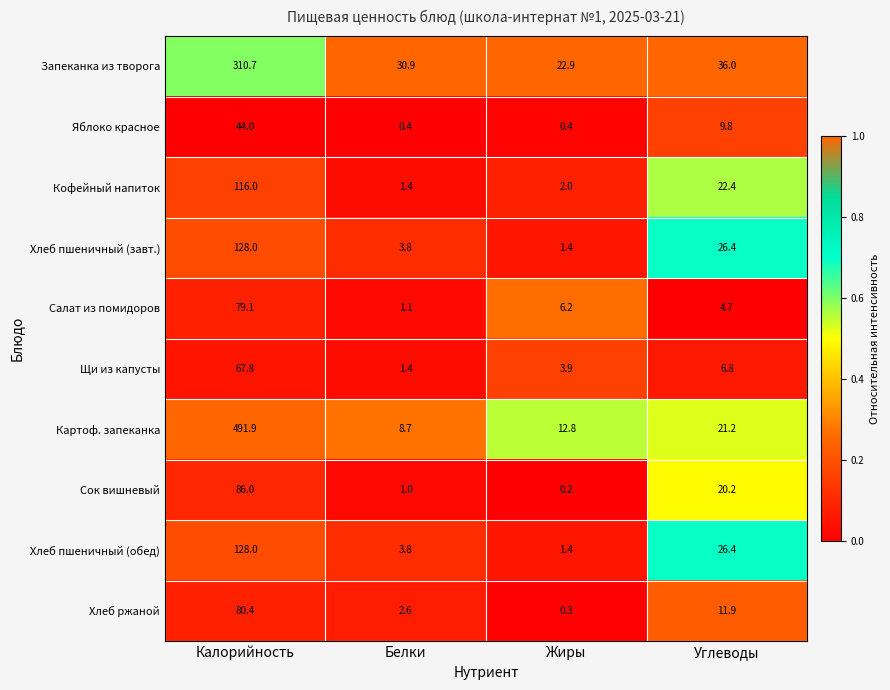

At which label does Сок вишневый first exceed 20?

Калорийность